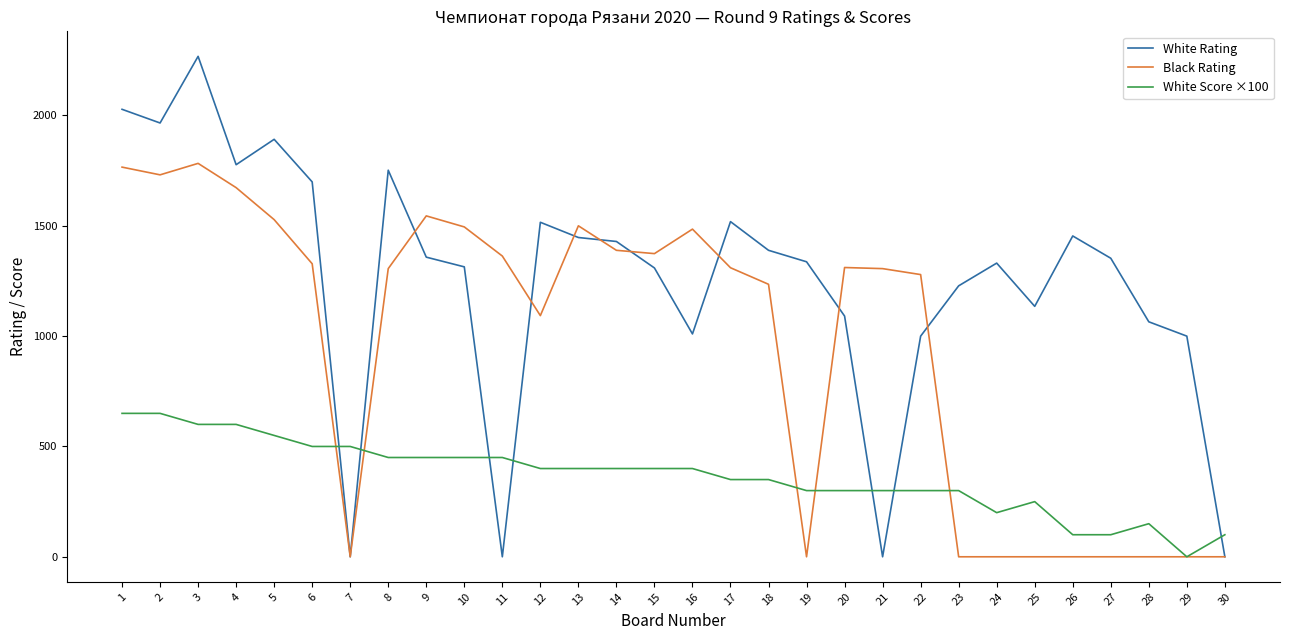

At which category is the sum across all series the highest?

3